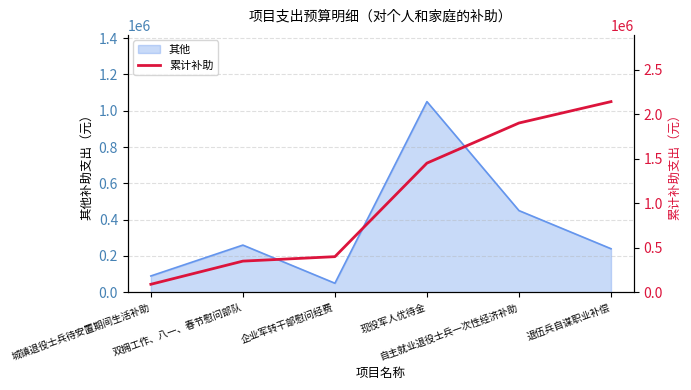

What is the minimum value for 其他?

50000